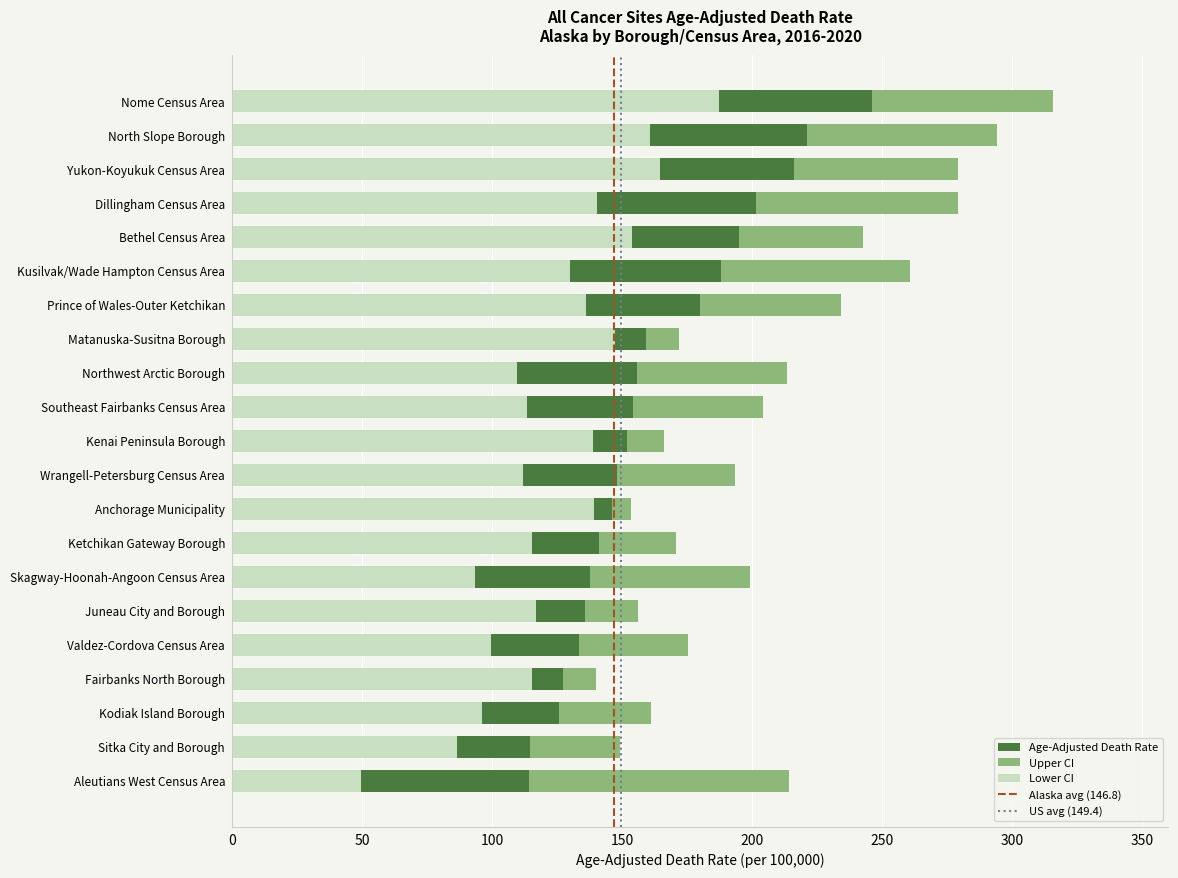

What is the total value across all series at Kenai Peninsula Borough?

165.9